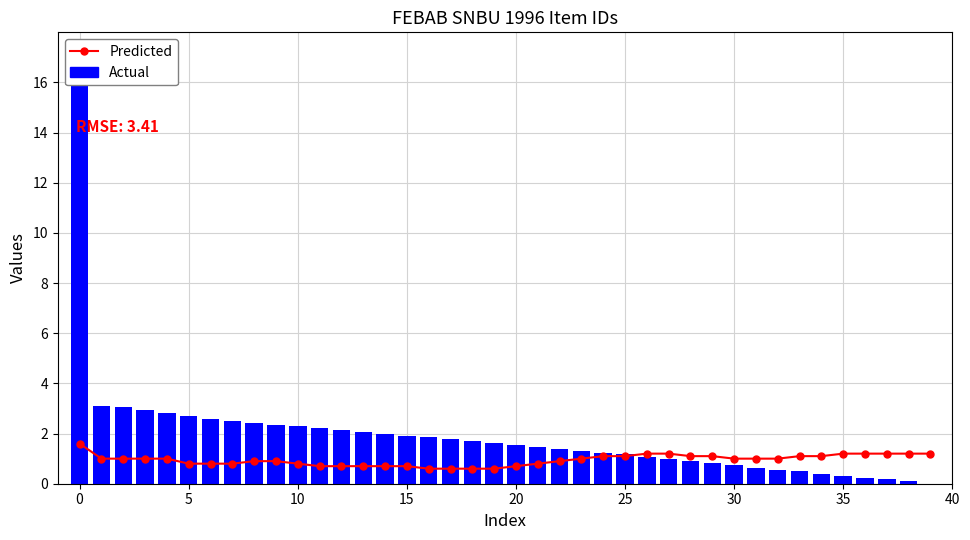

What is the label of the 26th bar from the left?

25